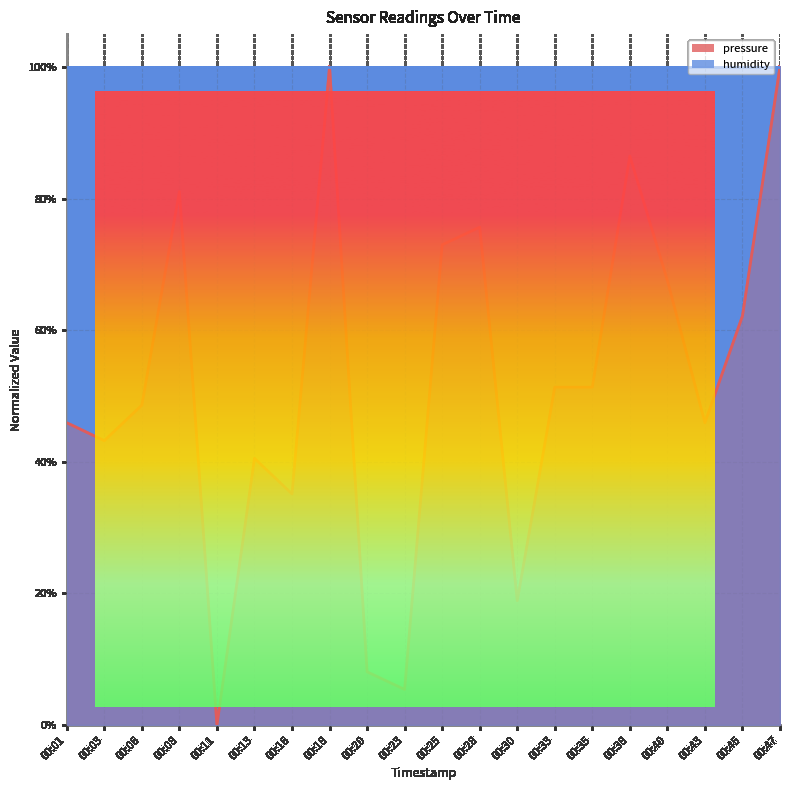

Reading right to left, list all the values displayed in this chart.

1.0	0.6	0.5	0.7	0.9	0.5	0.5	0.2	0.8	0.7	0.1	0.1	1.0	0.4	0.4	0.0	0.8	0.5	0.4	0.5